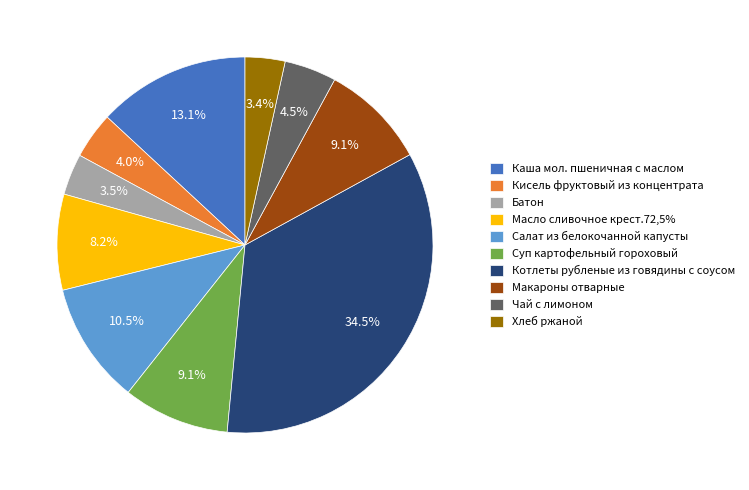

What percentage is NOT represented by Чай с лимоном?

95.5%